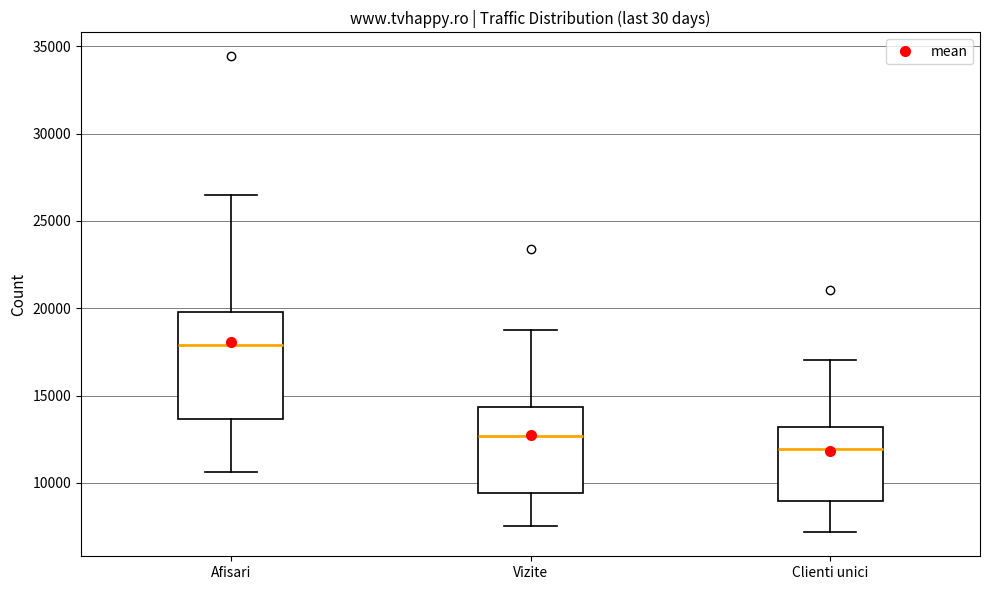

Reading left to right, transcribe this box plot: for each box, give where its median line is, the range the box spans, and where its two whiskers end, as read against the y-axis. The values are not printed on the chart, so give them approximately, as read against the axis.

Afisari: median 18000, box 13500 to 20000, whiskers 10500 to 26500
Vizite: median 12500, box 9500 to 14500, whiskers 7500 to 19000
Clienti unici: median 12000, box 9000 to 13000, whiskers 7000 to 17000